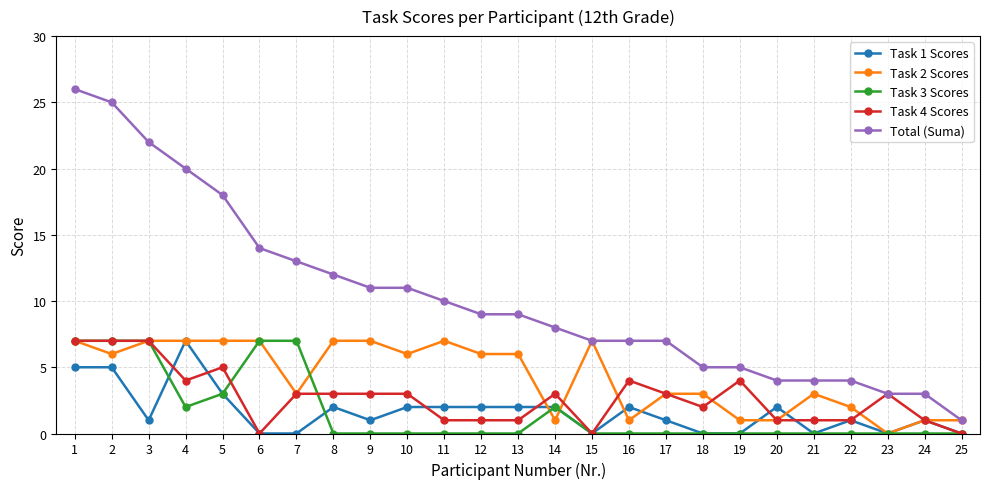

Reading left to right, what are all the values shown in this chart?

Task 1 Scores: 1=5	2=5	3=1	4=7	5=3	6=0	7=0	8=2	9=1	10=2	11=2	12=2	13=2	14=2	15=0	16=2	17=1	18=0	19=0	20=2	21=0	22=1	23=0	24=1	25=0
Task 2 Scores: 1=7	2=6	3=7	4=7	5=7	6=7	7=3	8=7	9=7	10=6	11=7	12=6	13=6	14=1	15=7	16=1	17=3	18=3	19=1	20=1	21=3	22=2	23=0	24=1	25=1
Task 3 Scores: 1=7	2=7	3=7	4=2	5=3	6=7	7=7	8=0	9=0	10=0	11=0	12=0	13=0	14=2	15=0	16=0	17=0	18=0	19=0	20=0	21=0	22=0	23=0	24=0	25=0
Task 4 Scores: 1=7	2=7	3=7	4=4	5=5	6=0	7=3	8=3	9=3	10=3	11=1	12=1	13=1	14=3	15=0	16=4	17=3	18=2	19=4	20=1	21=1	22=1	23=3	24=1	25=0
Total (Suma): 1=26	2=25	3=22	4=20	5=18	6=14	7=13	8=12	9=11	10=11	11=10	12=9	13=9	14=8	15=7	16=7	17=7	18=5	19=5	20=4	21=4	22=4	23=3	24=3	25=1